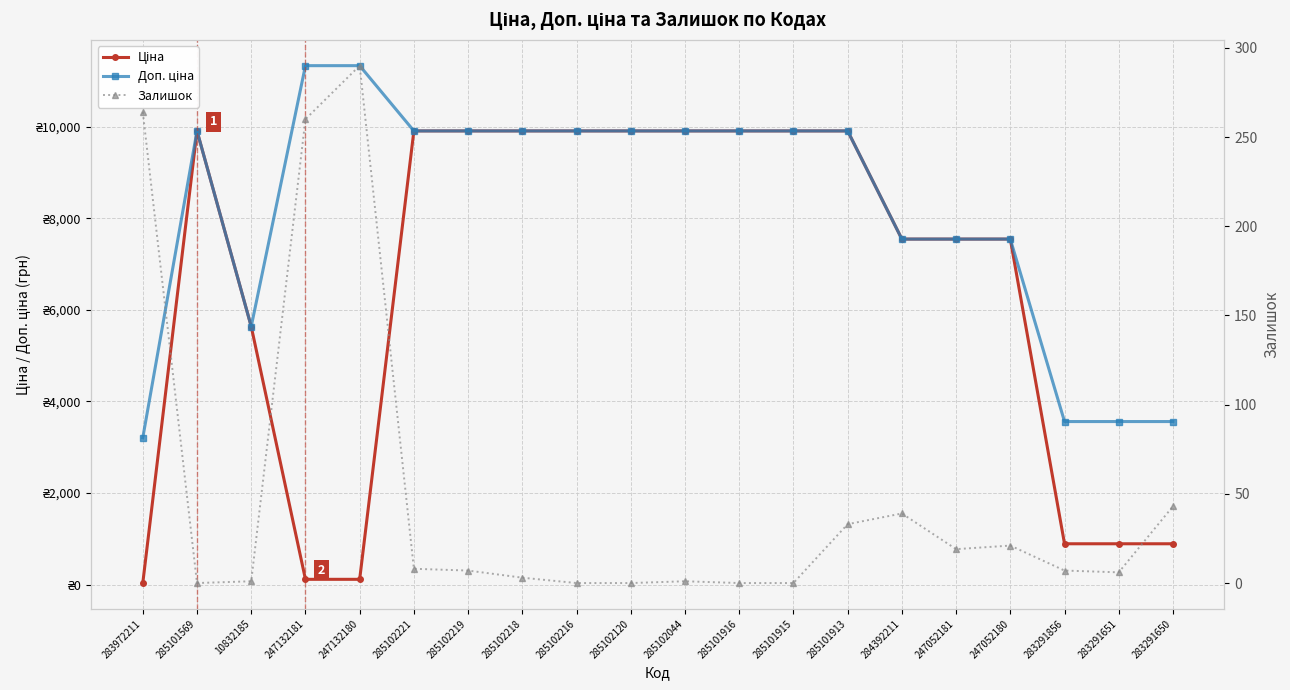

Rank the series by their maximum value, from highest to lowest.

Доп. ціна, Ціна, Залишок